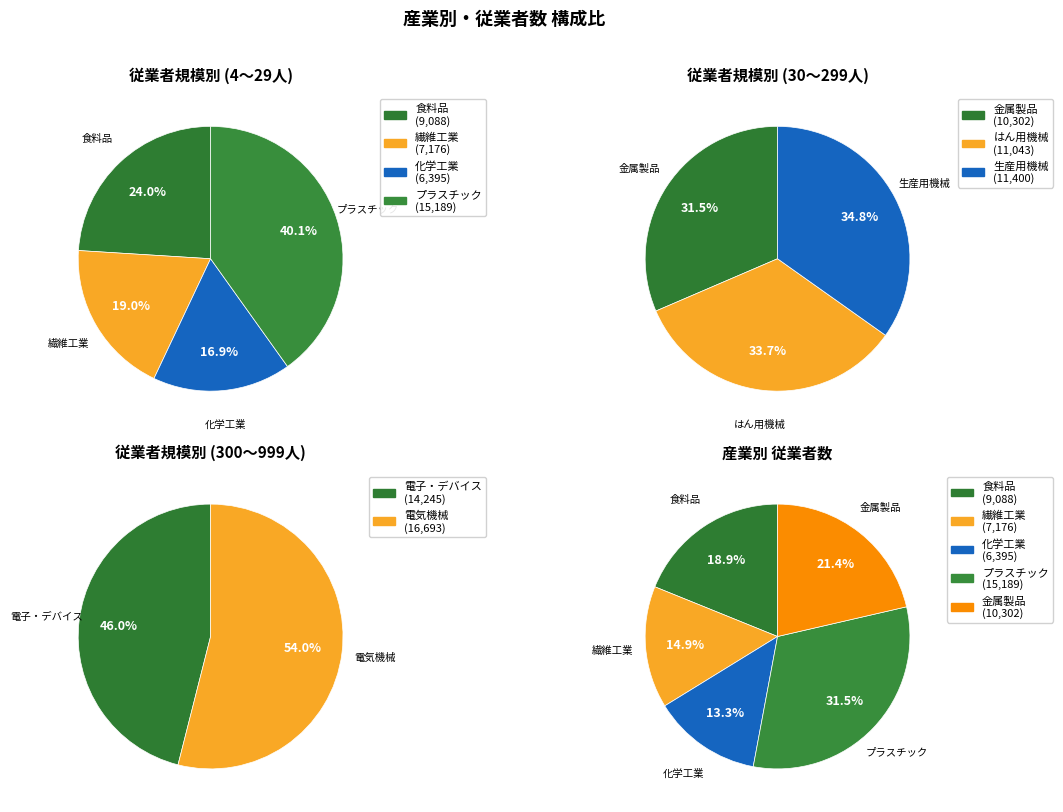

True or false: 輸送機械 accounts for 19% of the total.

False